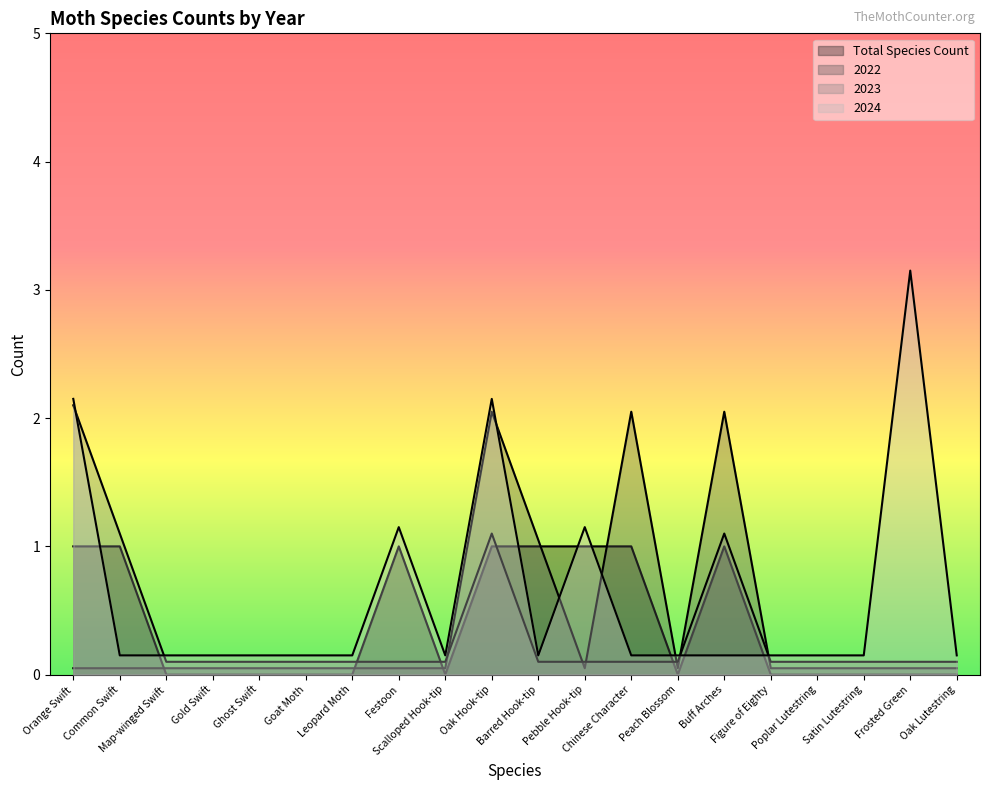

At which label is 2023 closest to 1?

Common Swift